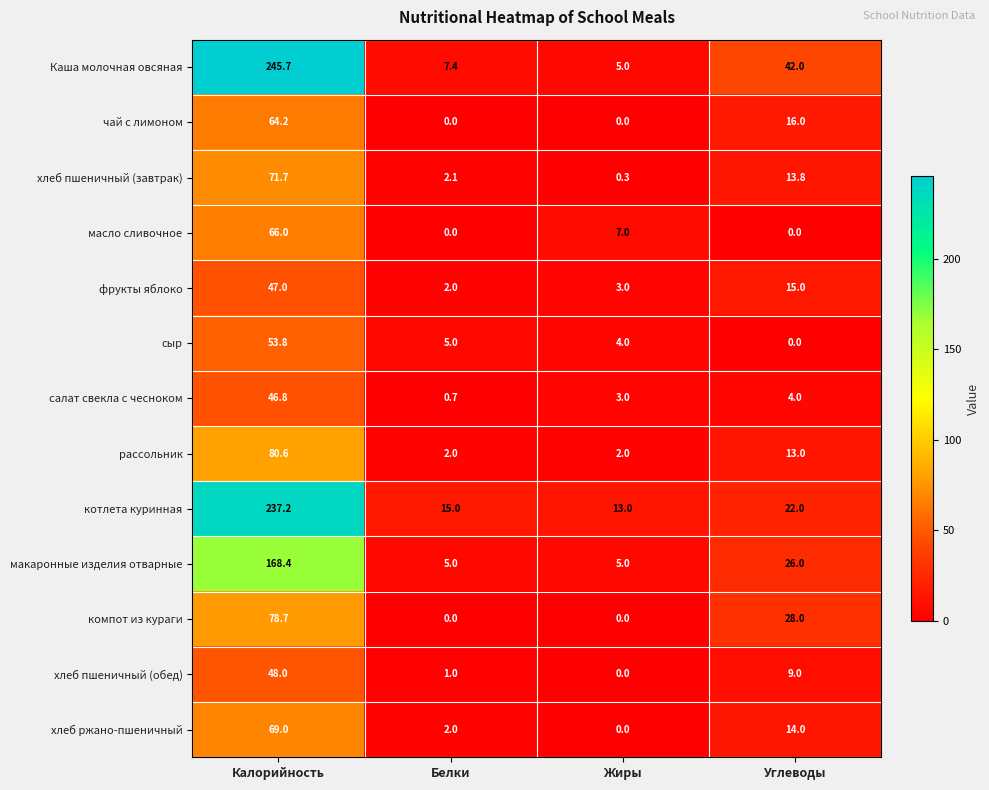

How many distinct data groups are displayed?

13